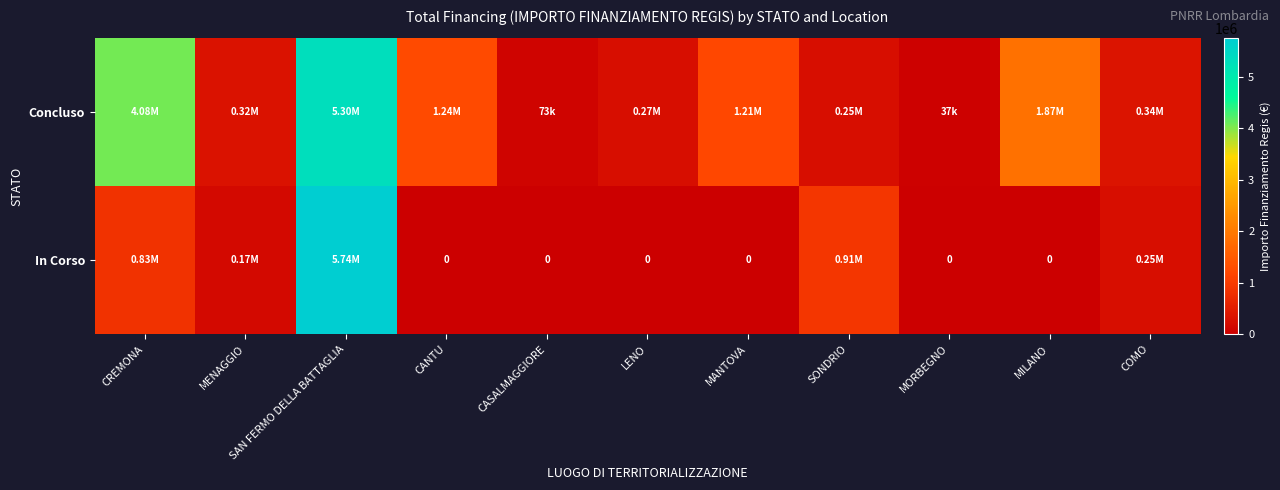

What is the total value across all series at MORBEGNO?

36600.0